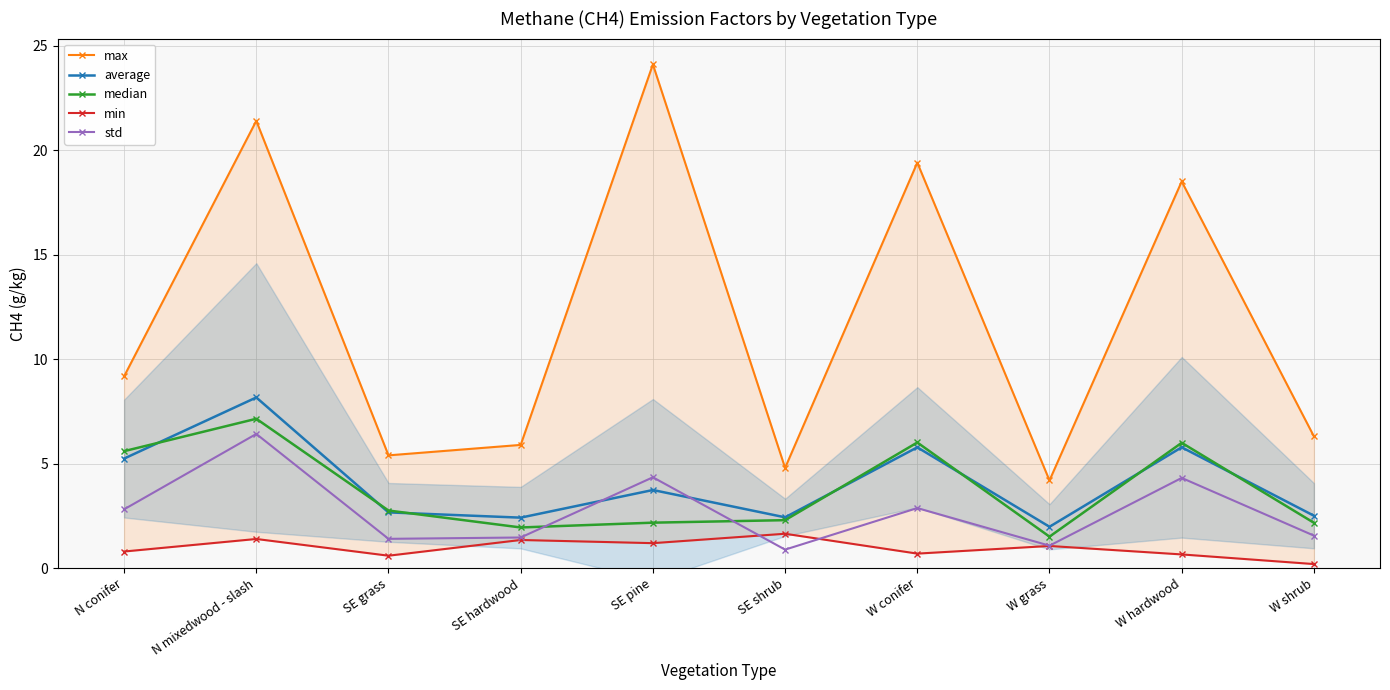

What is the difference between the maximum and minimum values in the std series?

5.5